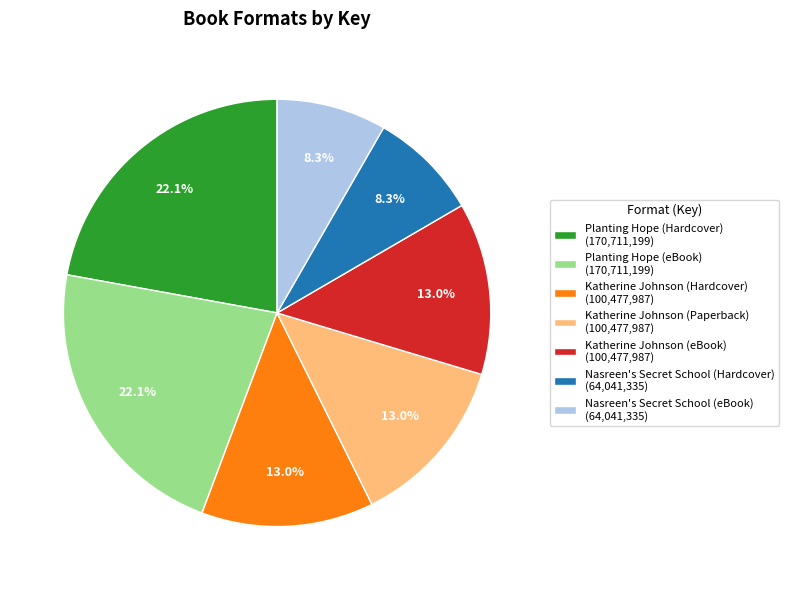

Count the number of slices in the pie.

7